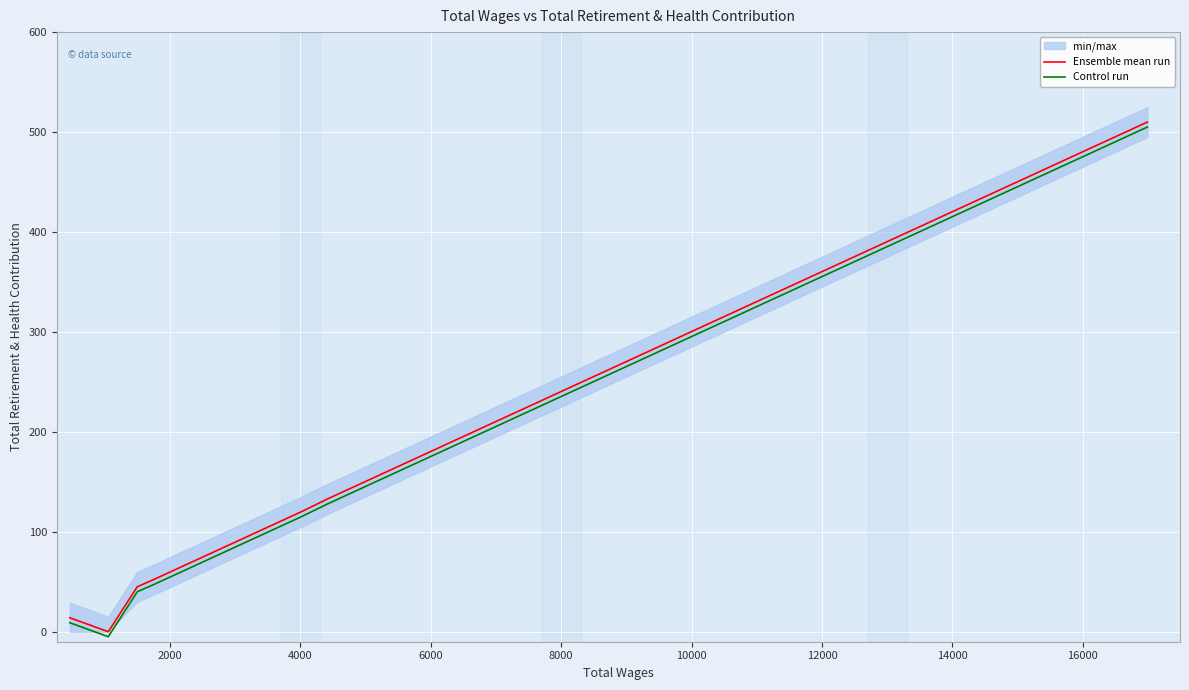

True or false: Ensemble mean run and Control run cross at least once.

False